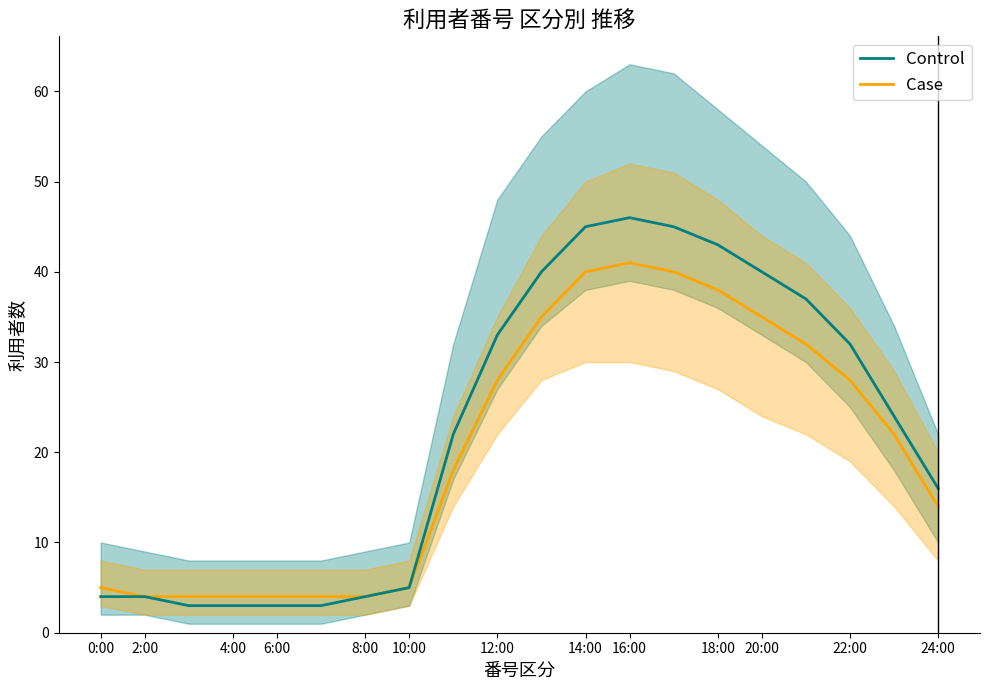

The Control series shows 3 at 4:00. True or false?

True